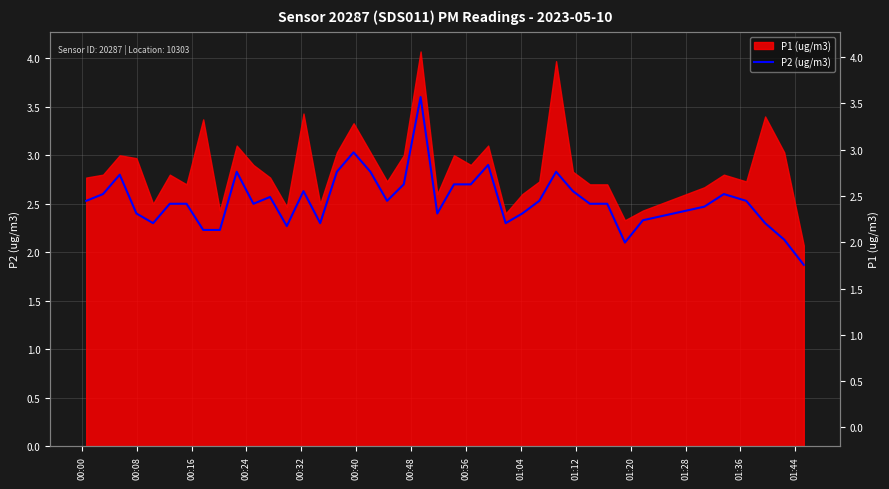

How many data points are above 2?

39